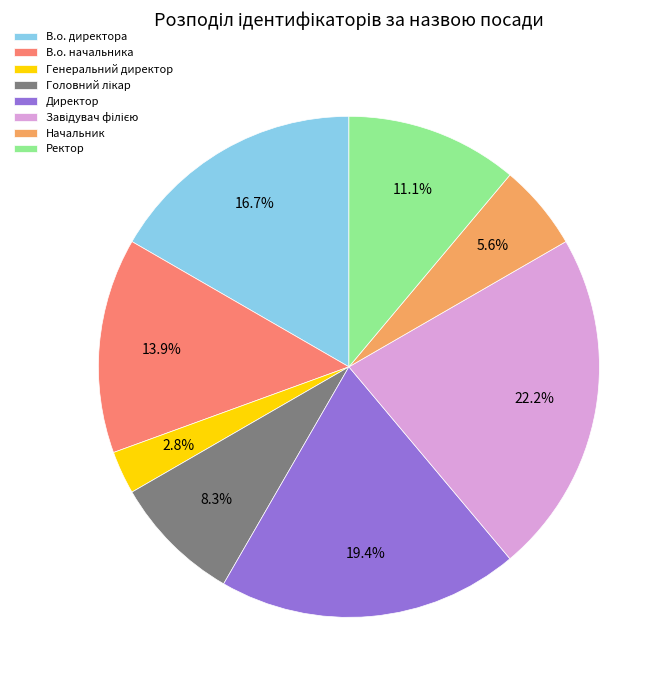

Between Директор and В.о. директора, which is larger?

Директор